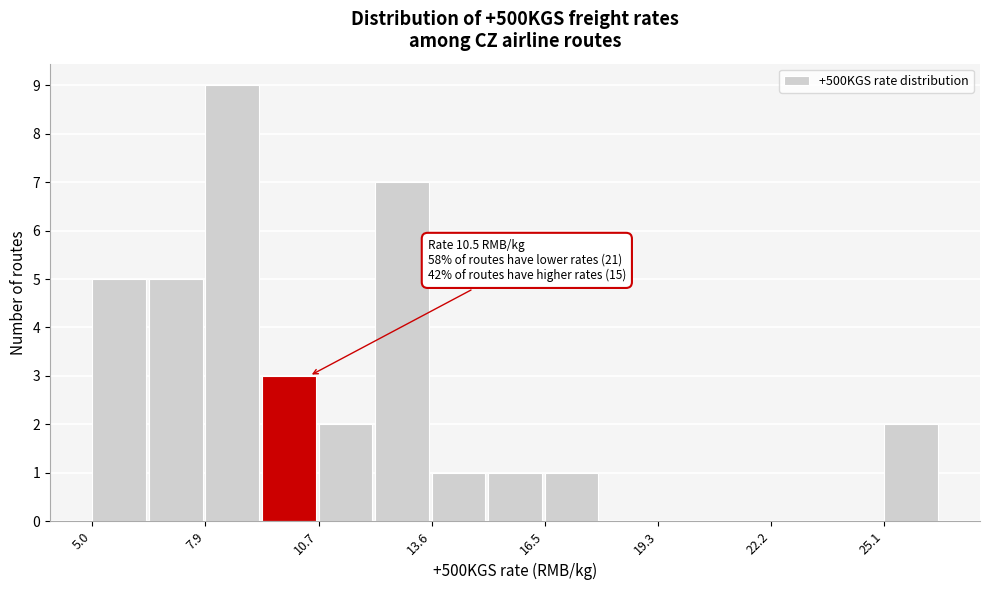

Around what value on the x-axis is the tallest bar? Give the approximate position of its centre, as read against the axis.

8.5